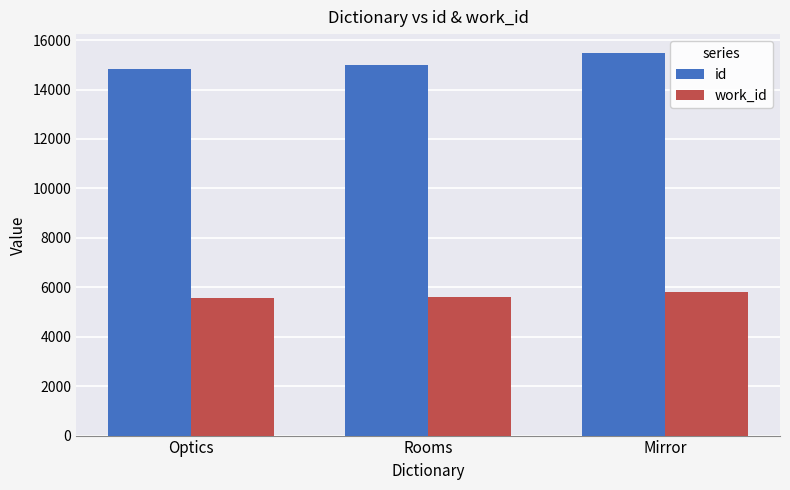

Rank the series by their average value, from highest to lowest.

id, work_id